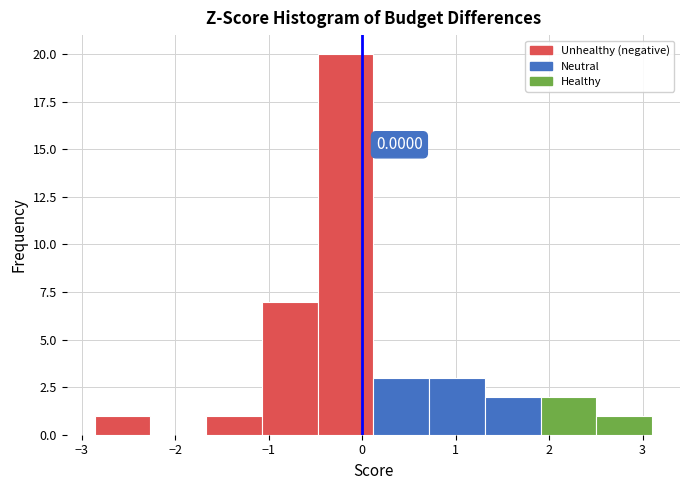

Over which range of the x-axis is the bar tallest?

-0.5 to 0.1